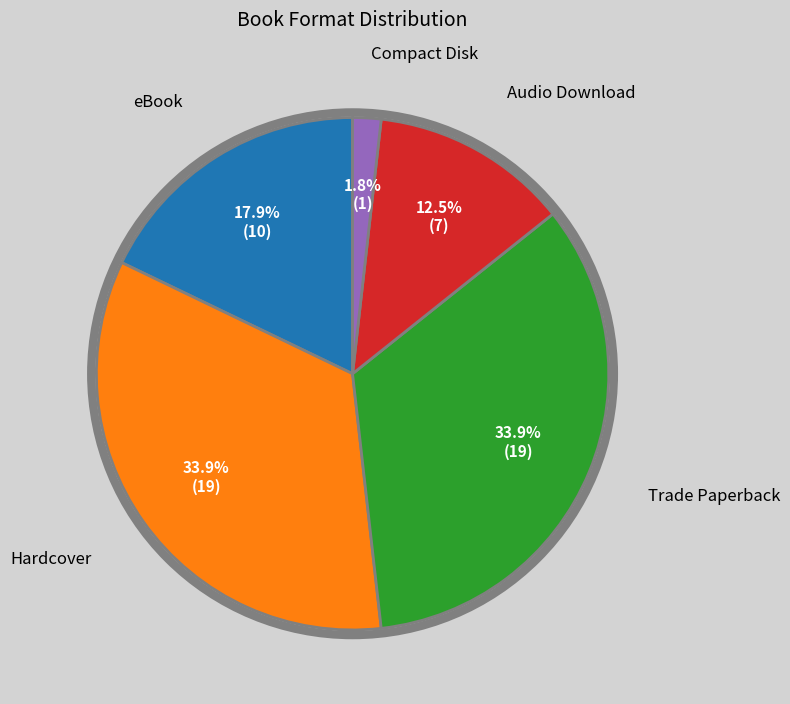

Is there any slice that represents more than half of the pie?

No